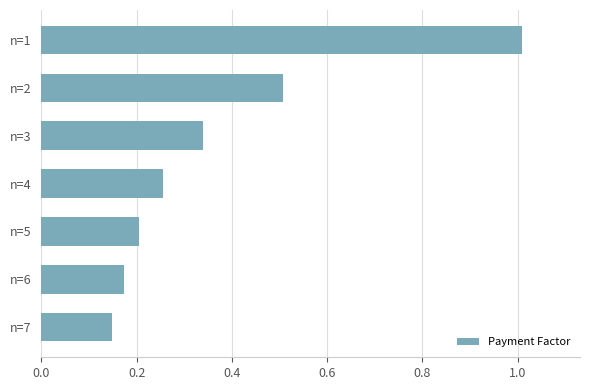

Which has a higher value, n=6 or n=2?

n=2